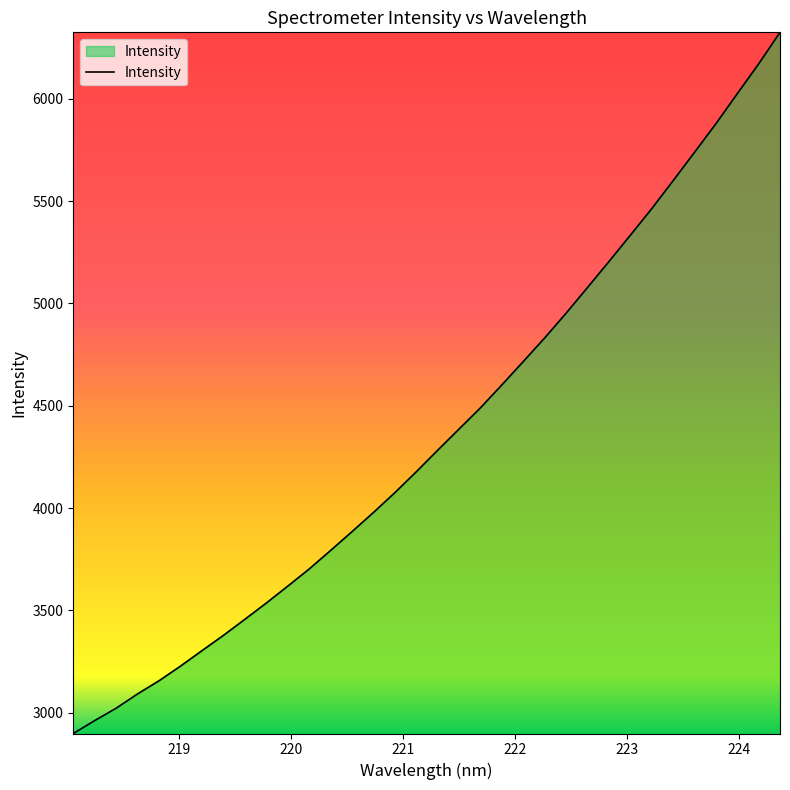

What is the difference between the maximum and minimum values?

3425.3